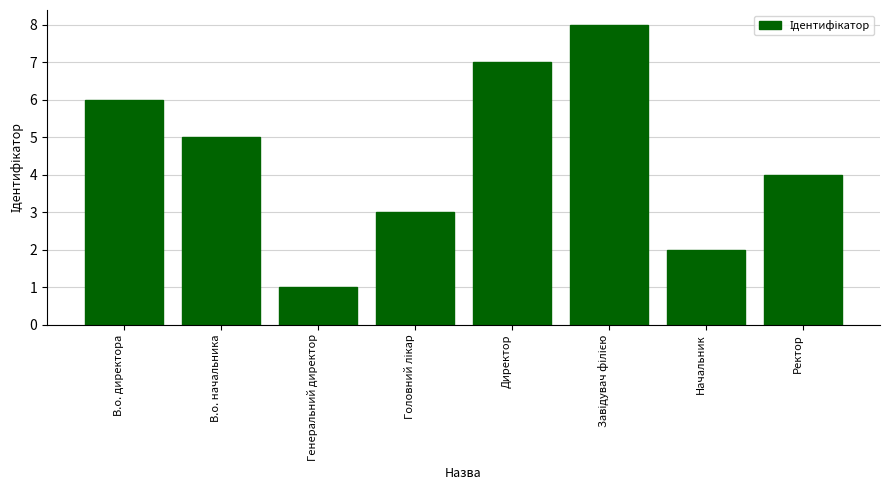

Which label corresponds to the smallest value in the chart?

Генеральний директор